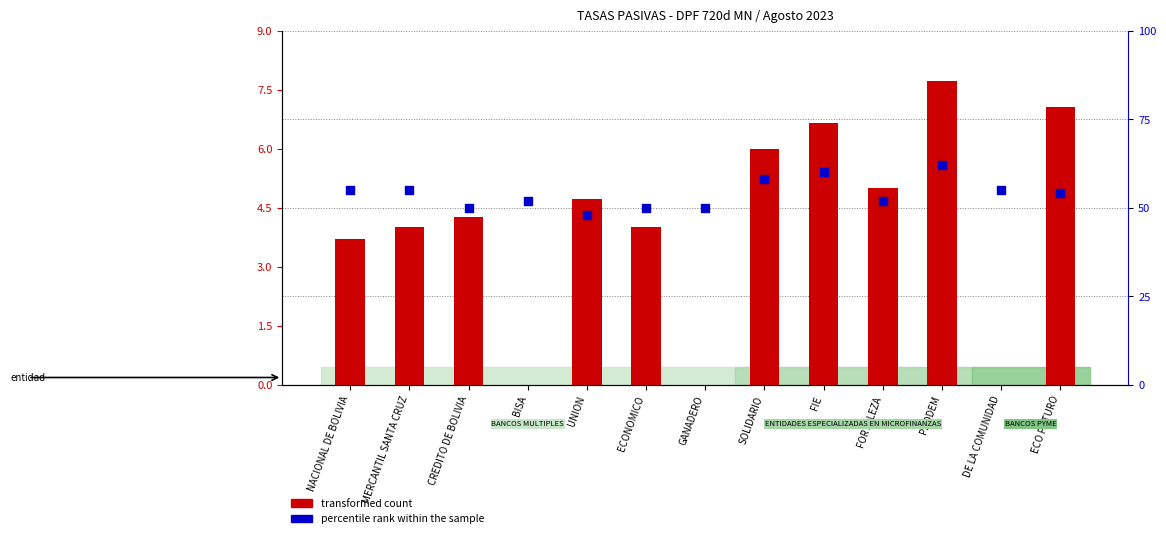

Which series contains the highest Y value?

percentile rank within the sample